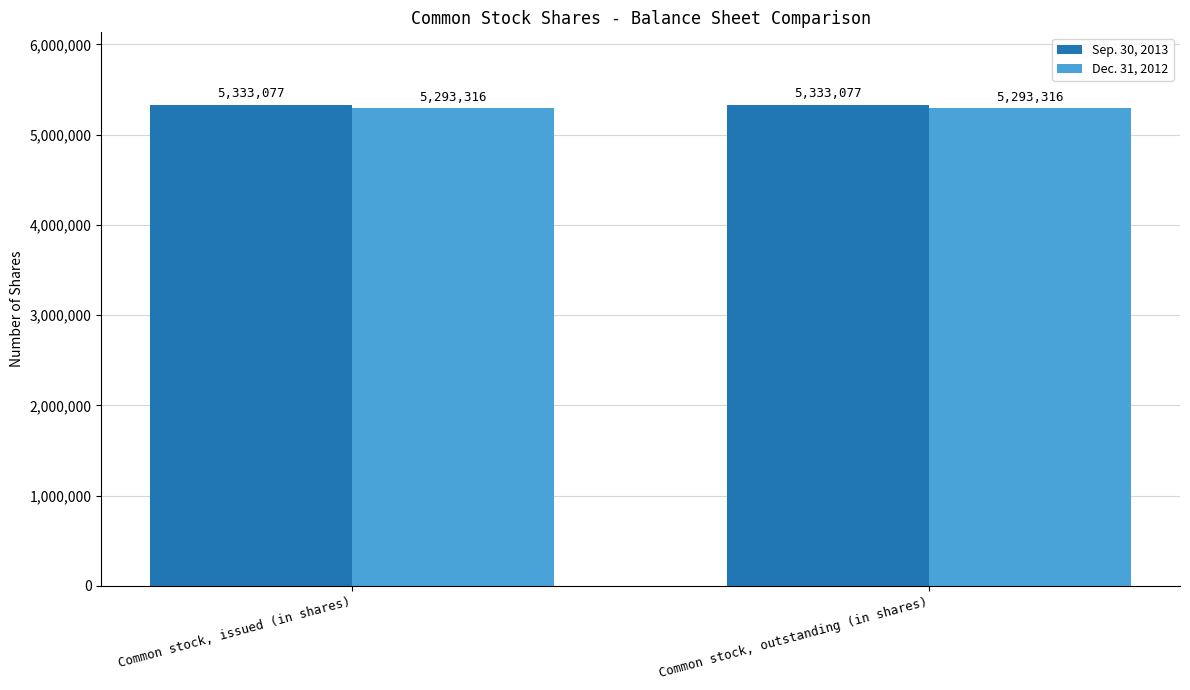

What is the difference between the highest and lowest values at Common stock, issued (in shares)?

39761